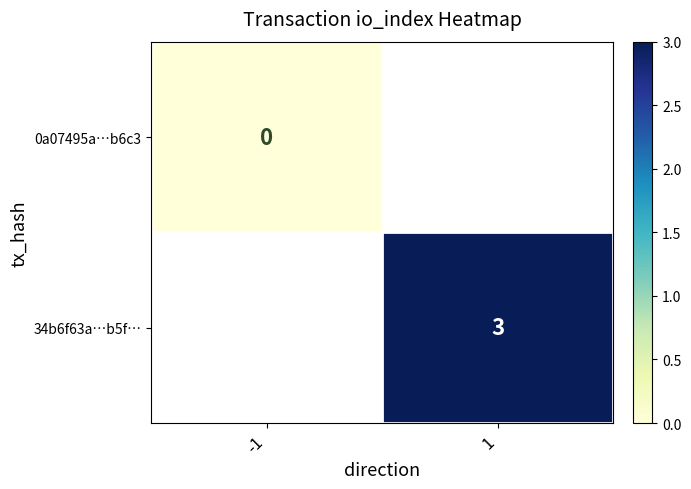

Is the value of 34b6f63a…b5f… at 1 greater than the value of 0a07495a…b6c3 at -1?

Yes